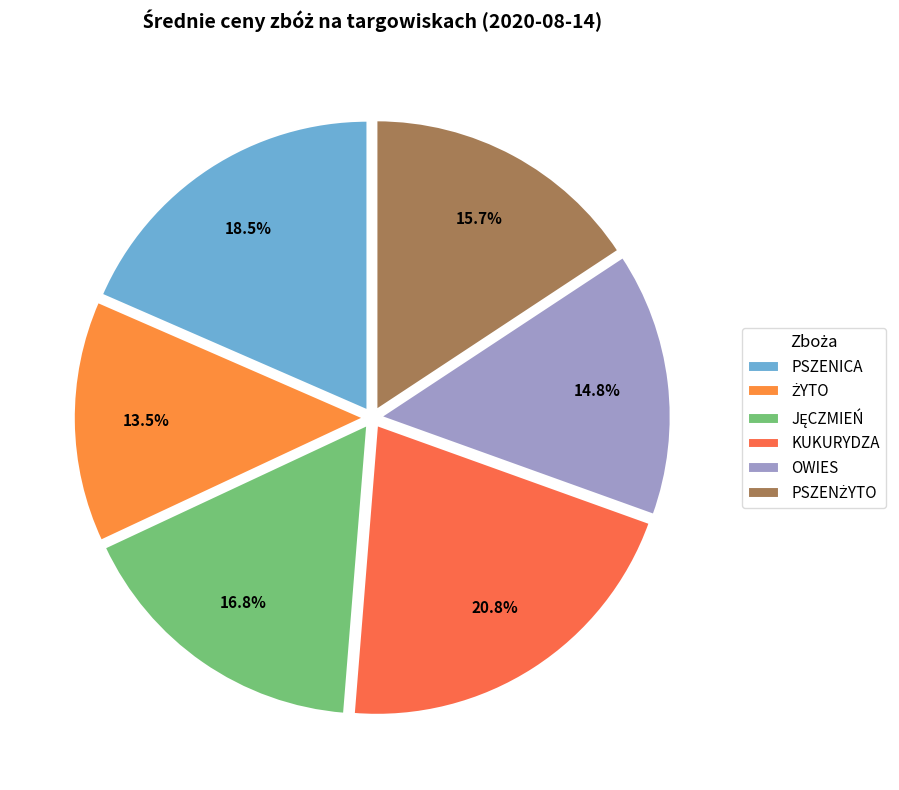

What percentage is the PSZENŻYTO slice, to the nearest percent?

16%